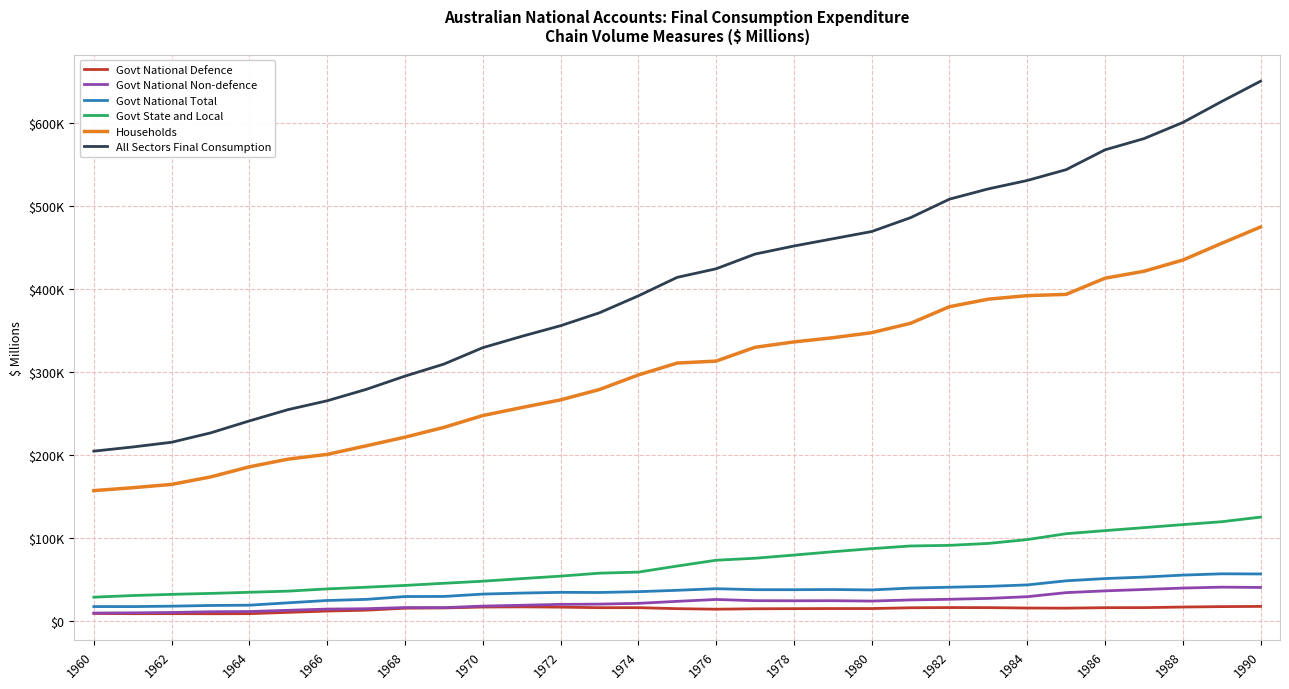

True or false: Govt National Non-defence has more than 2 interior local peaks.

True